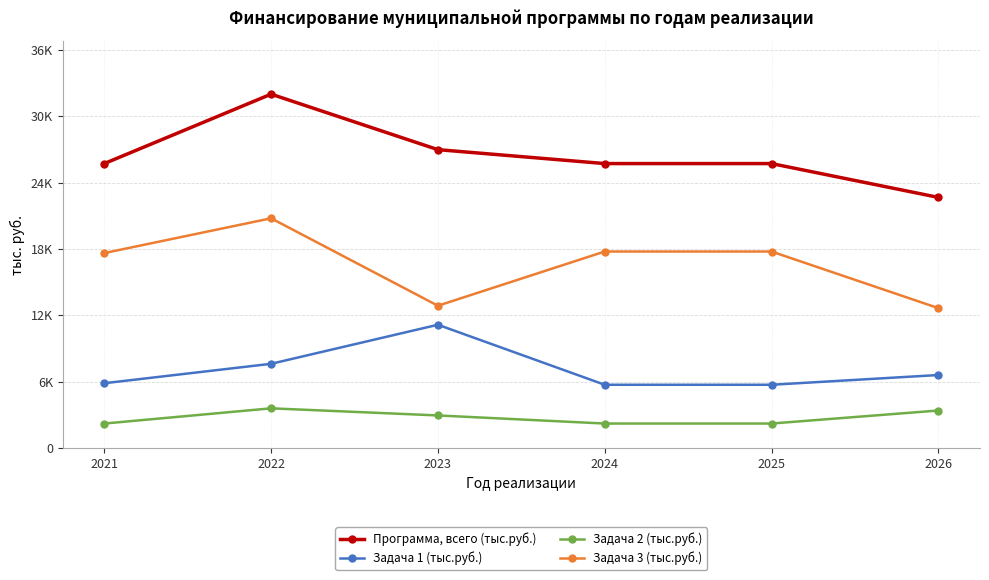

What is the maximum value shown in the chart?

31990.1